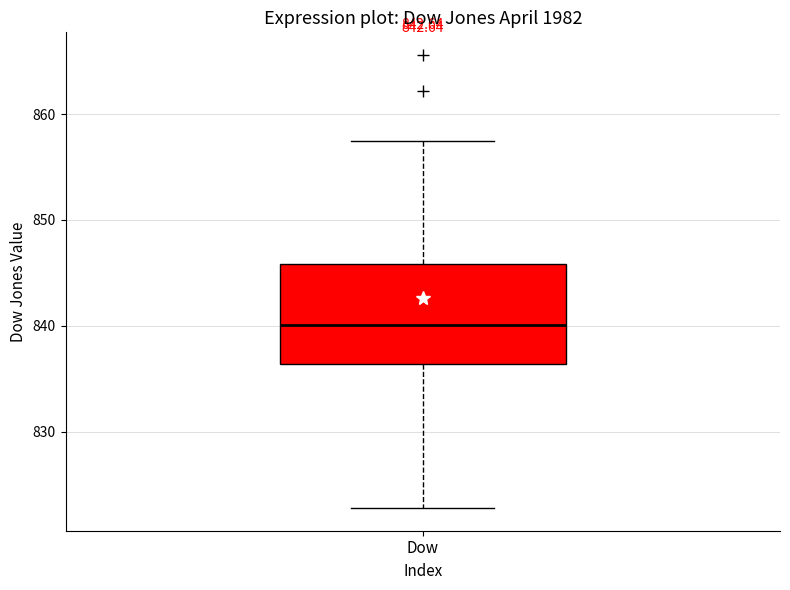

Where is the upper edge of the box for Dow on the y-axis? The values are not printed on the chart, so give them approximately, as read against the axis.

846